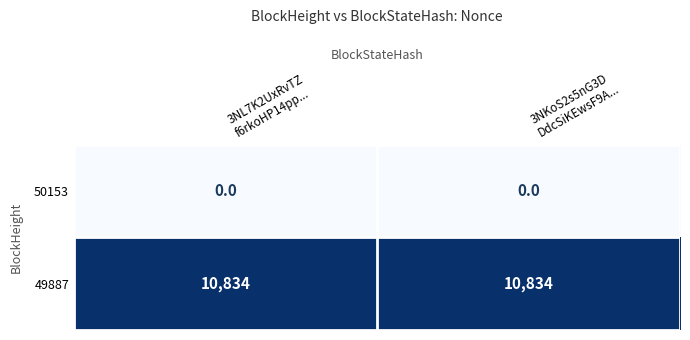

Reading right to left, what are all the values shown in this chart?

50153: 0	0
49887: 10834	10834